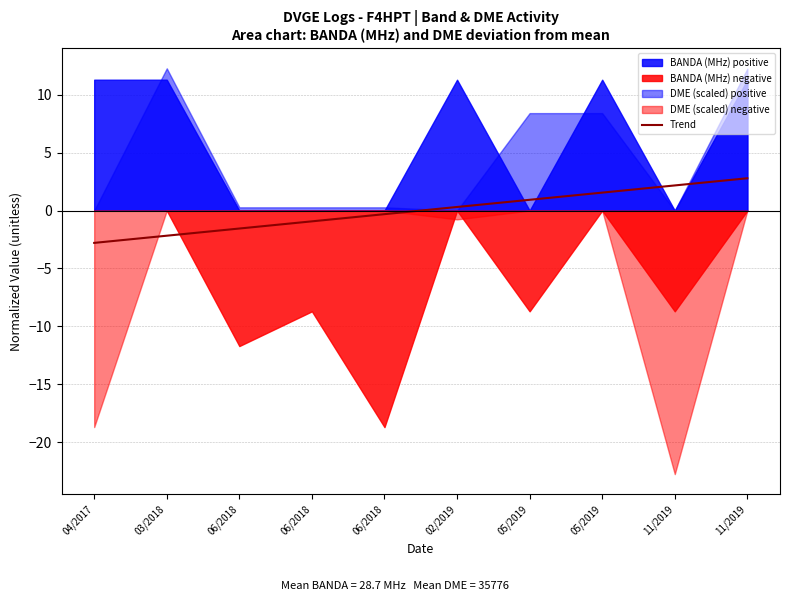

Reading right to left, extract all data points from this chart.

2.8	2.2	1.6	0.9	0.3	-0.3	-0.9	-1.6	-2.2	-2.8